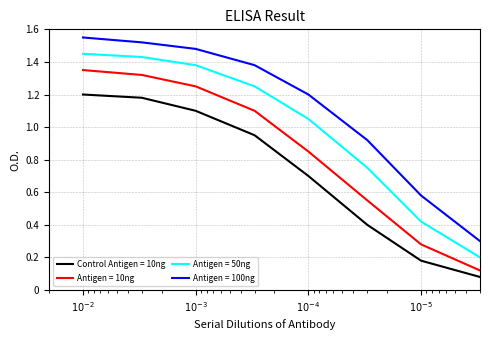

Does the chart display data point markers on the line(s)?

No